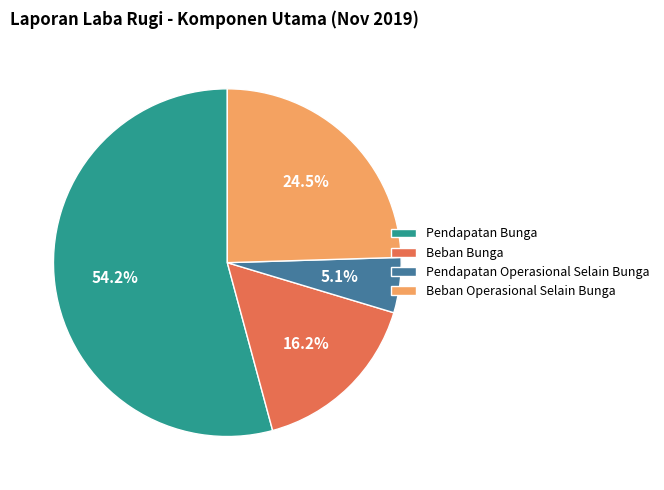

To the nearest percent, what is the combined percentage of Pendapatan Bunga and Beban Bunga?

70%